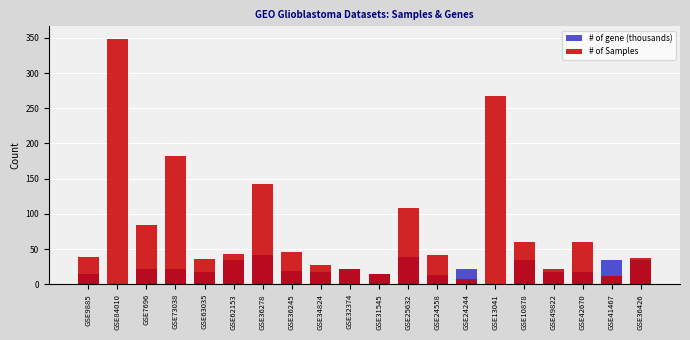

Which series has the largest range (max minus min)?

# of Samples